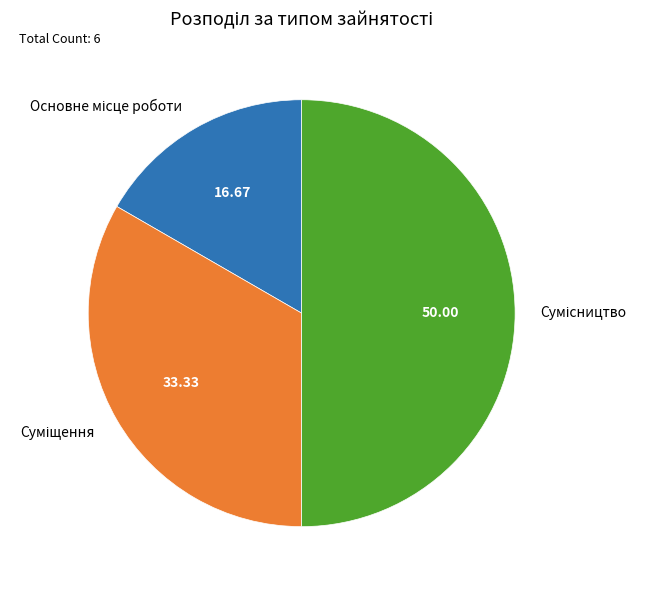

Is Суміщення the majority of the pie?

No